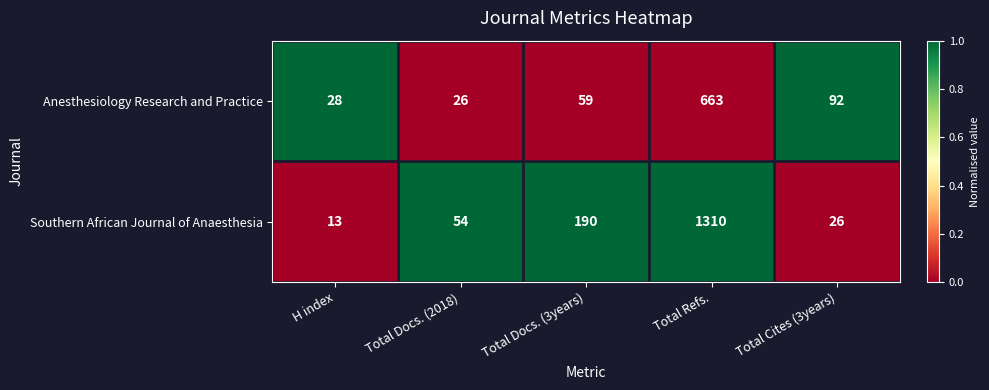

How many categories are shown in the chart?

5